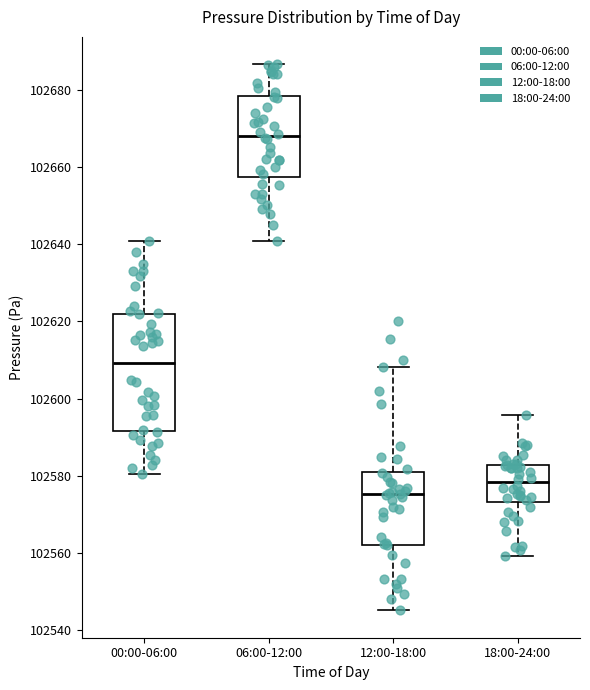

Where does the upper whisker of the box for 06:00-12:00 end on the y-axis? The values are not printed on the chart, so give them approximately, as read against the axis.

102686